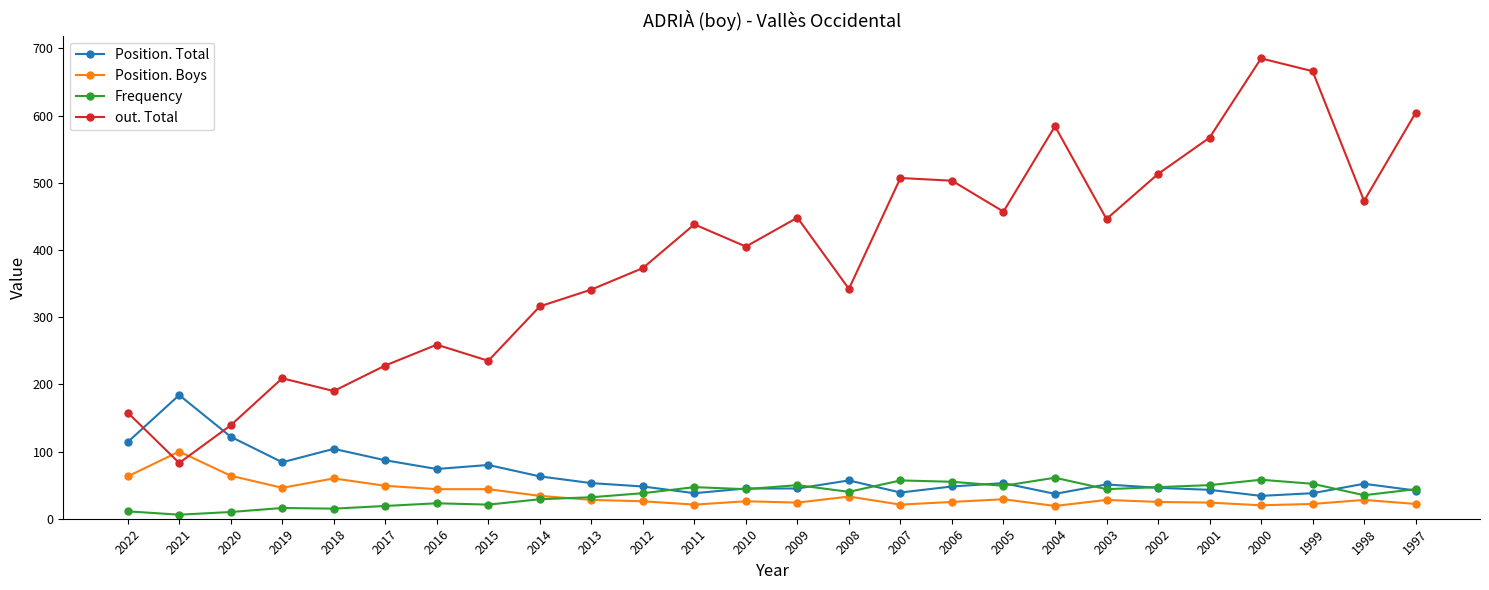

How many lines are shown in the chart?

4